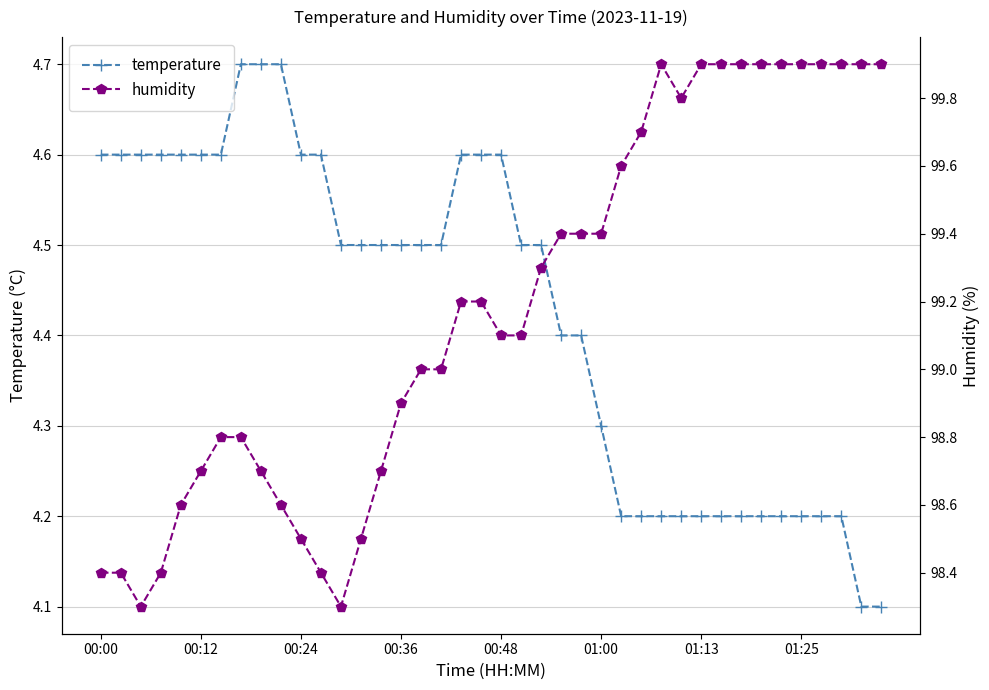

Which has a higher value, 35 or 00:48?

00:48